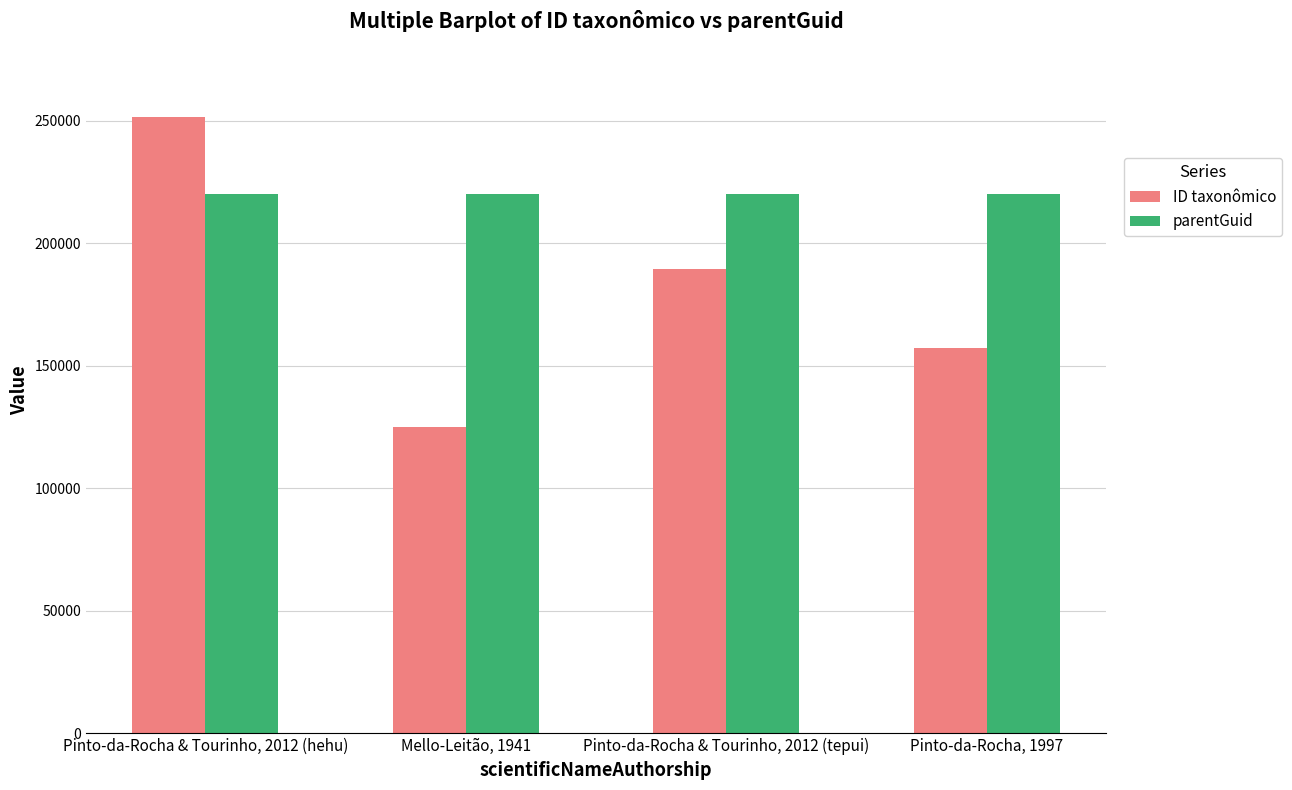

Which series has the widest spread of values?

ID taxonômico